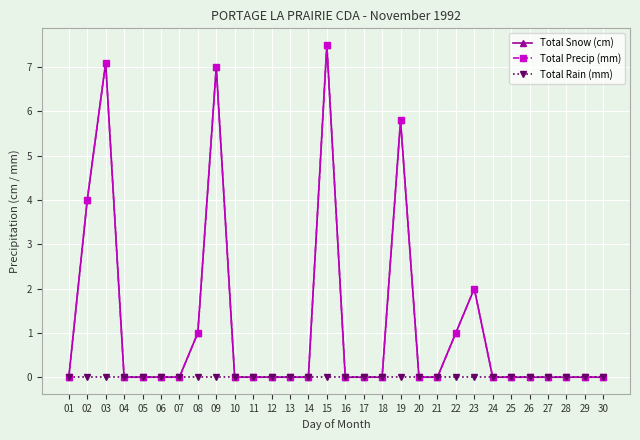

True or false: Total Rain (mm) and Total Precip (mm) intersect in this chart.

False